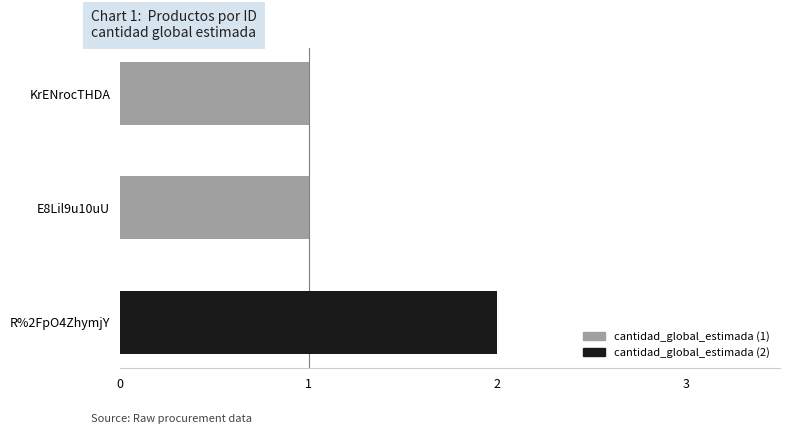

The value at KrENrocTHDA is 1. True or false?

True